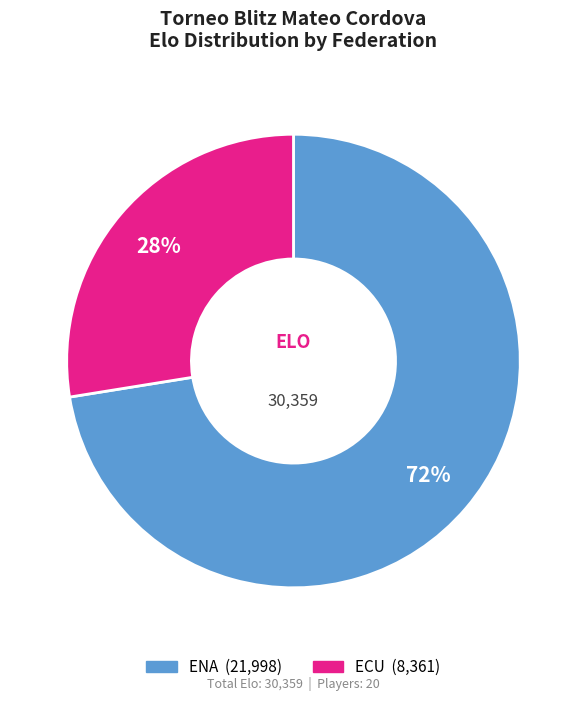

Is there a majority slice in this chart?

Yes